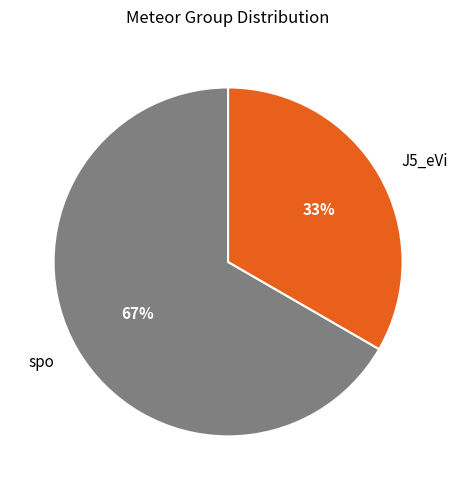

True or false: spo accounts for 67% of the total.

True